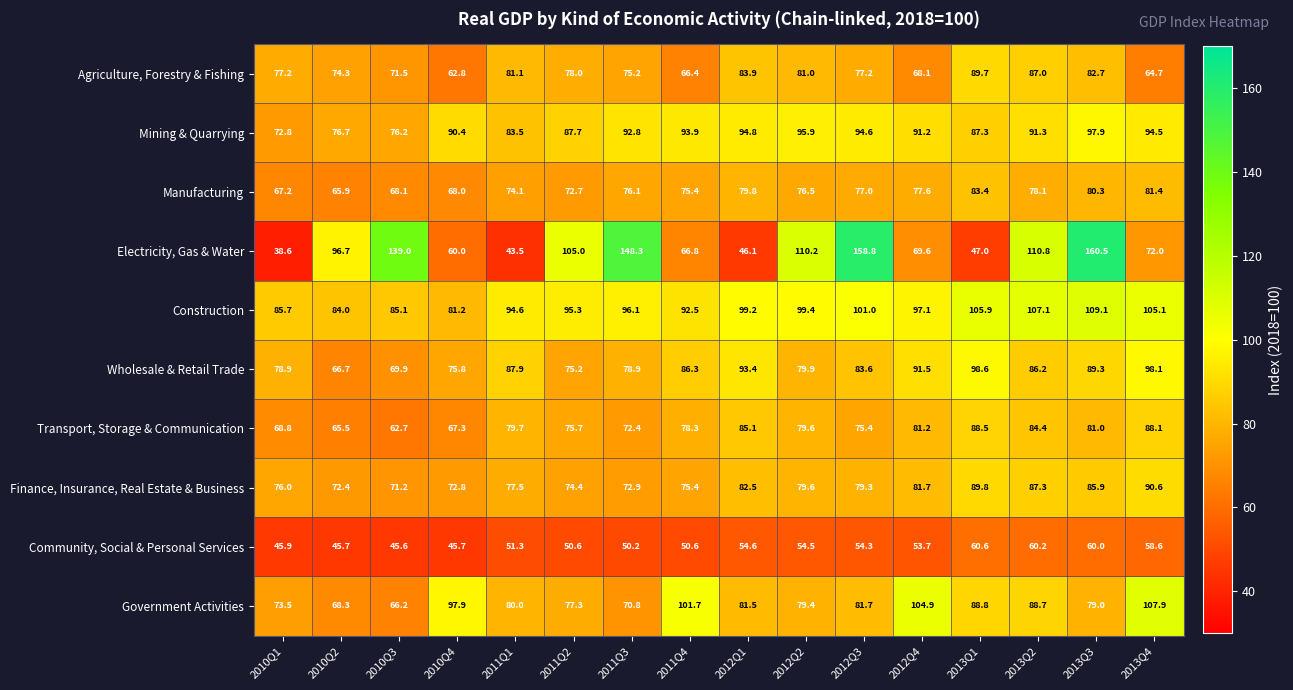

Is it true that Agriculture, Forestry & Fishing equals 66.4 at 2011Q4?

True